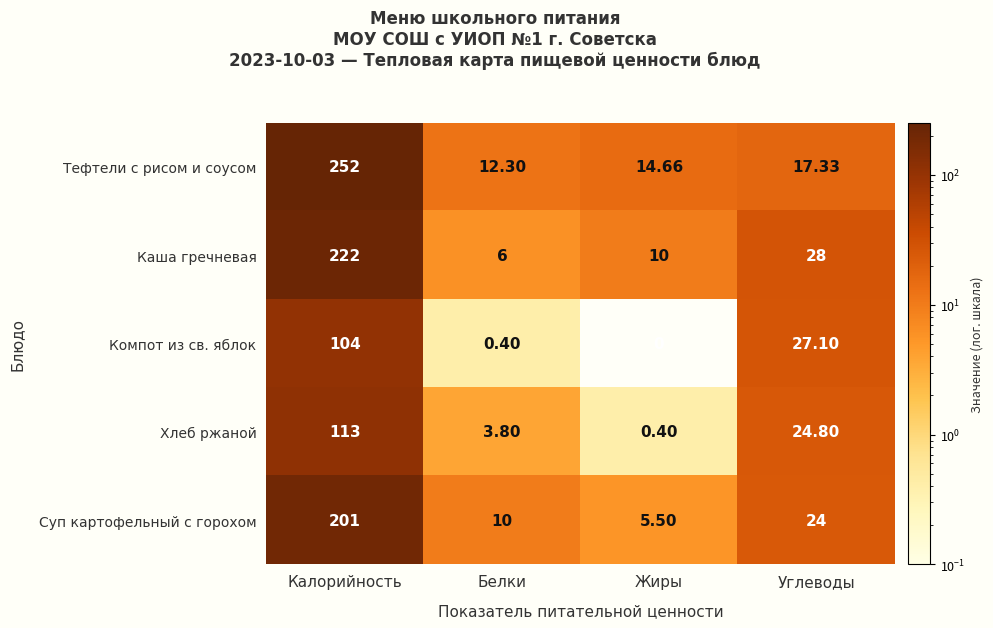

Is the value of Тефтели с рисом и соусом at Белки greater than the value of Хлеб ржаной at Калорийность?

No